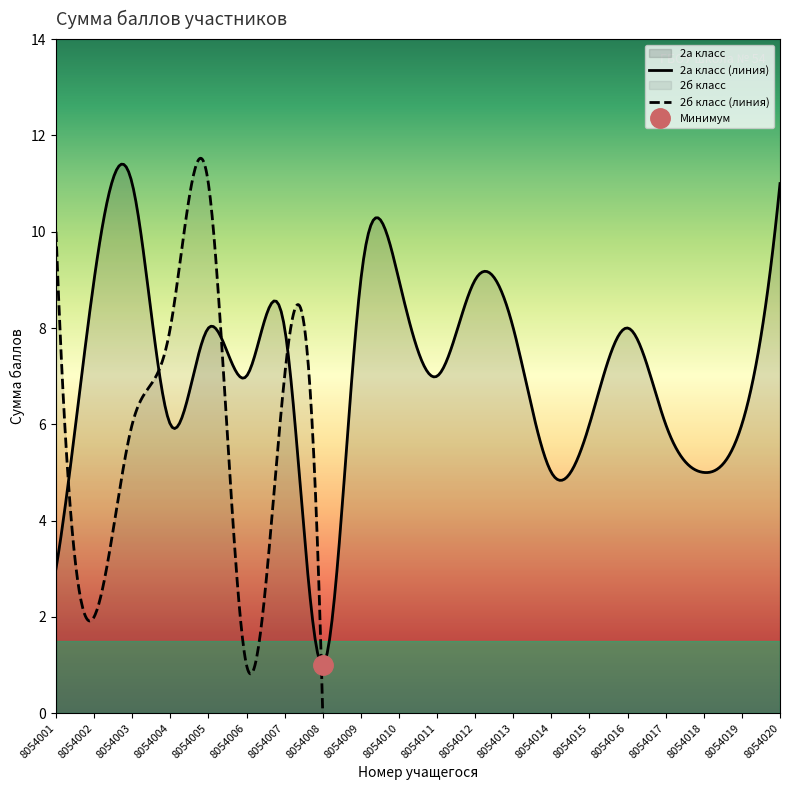

What is the minimum value for 2а класс (линия)?

1.0